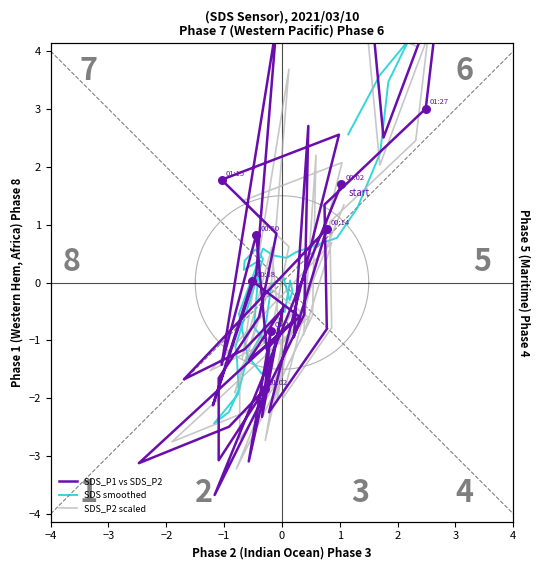

Which series contains the highest Y value?

SDS_P1 vs SDS_P2